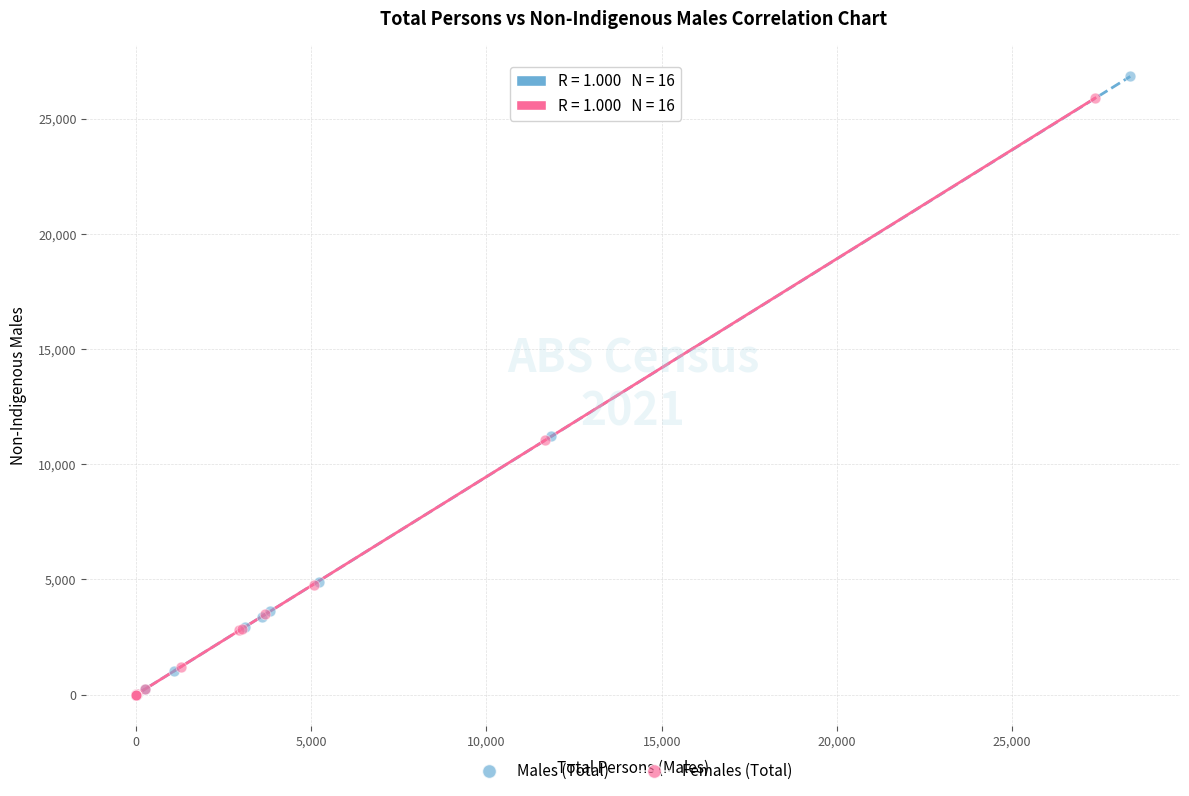

Which series has the largest Y range (max minus min)?

Males (Total)